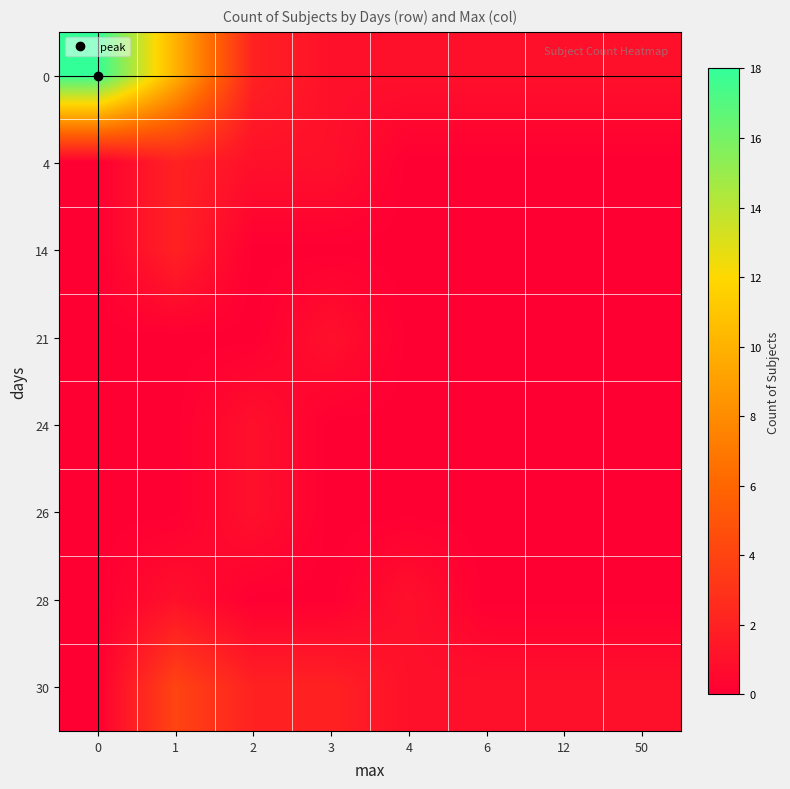

Reading left to right, list all the values displayed in this chart.

0: 0=18	1=10	2=2	3=1	4=1	6=1	12=1	50=1
4: 0=0	1=2	2=1	3=1	4=0	6=0	12=0	50=0
14: 0=0	1=2	2=0	3=0	4=0	6=0	12=0	50=0
21: 0=0	1=0	2=0	3=1	4=0	6=0	12=0	50=0
24: 0=0	1=0	2=1	3=0	4=0	6=0	12=0	50=0
26: 0=0	1=0	2=1	3=0	4=0	6=0	12=0	50=0
28: 0=0	1=1	2=0	3=0	4=1	6=0	12=0	50=0
30: 0=0	1=4	2=2	3=2	4=1	6=1	12=1	50=1